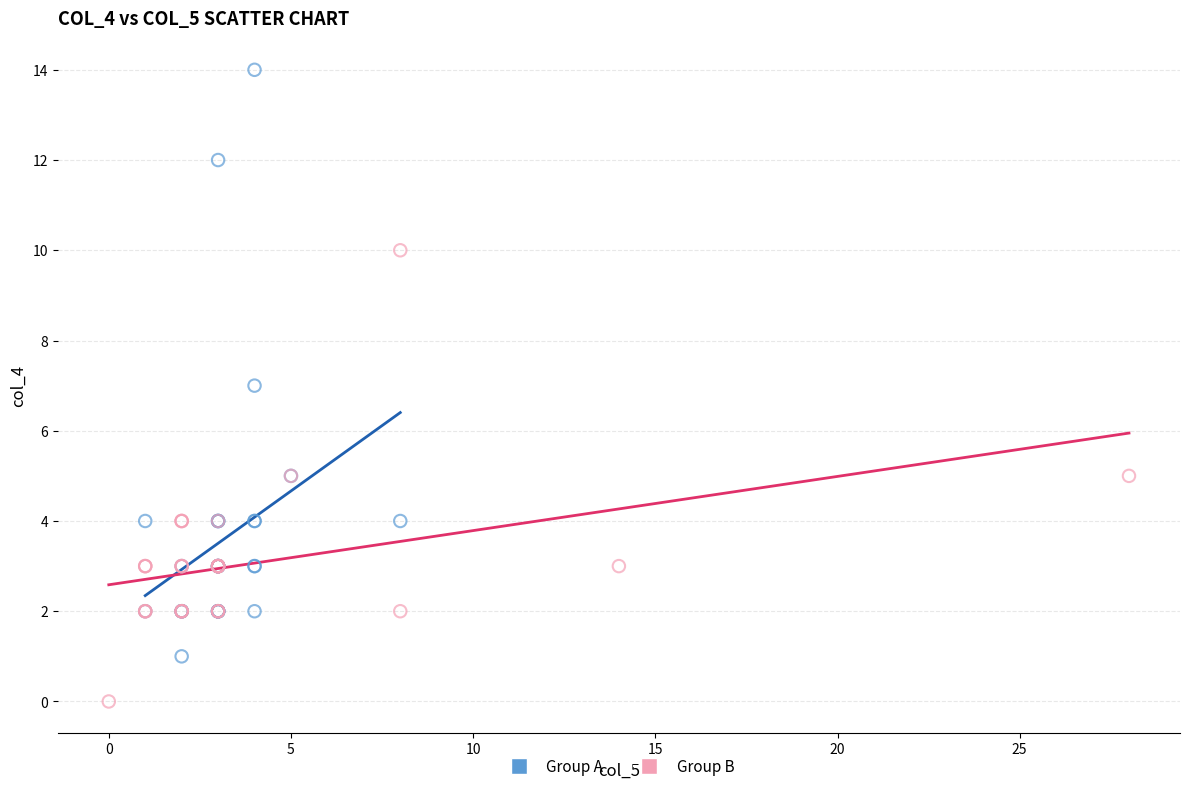

Which series reaches the minimum Y coordinate?

Group B